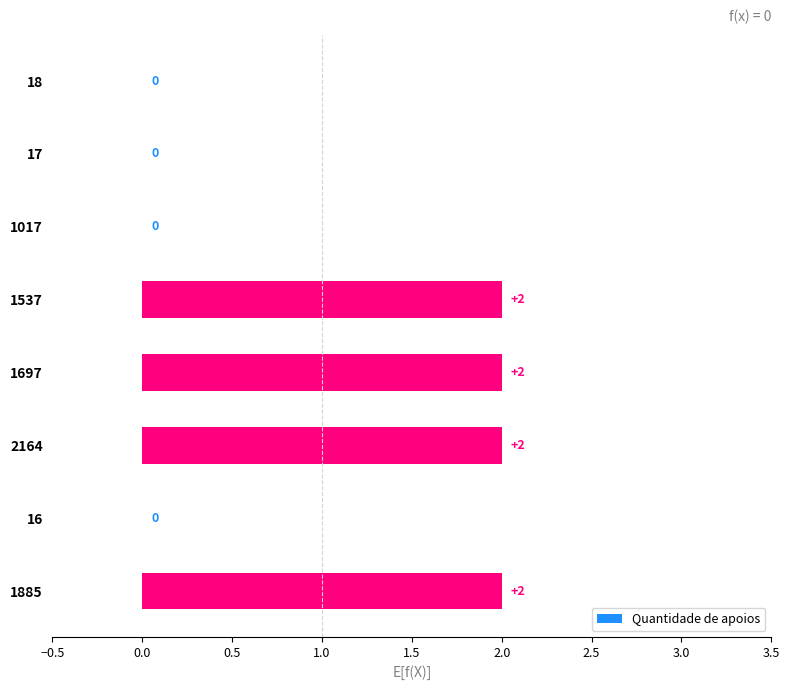

What is the sum of all values?

8